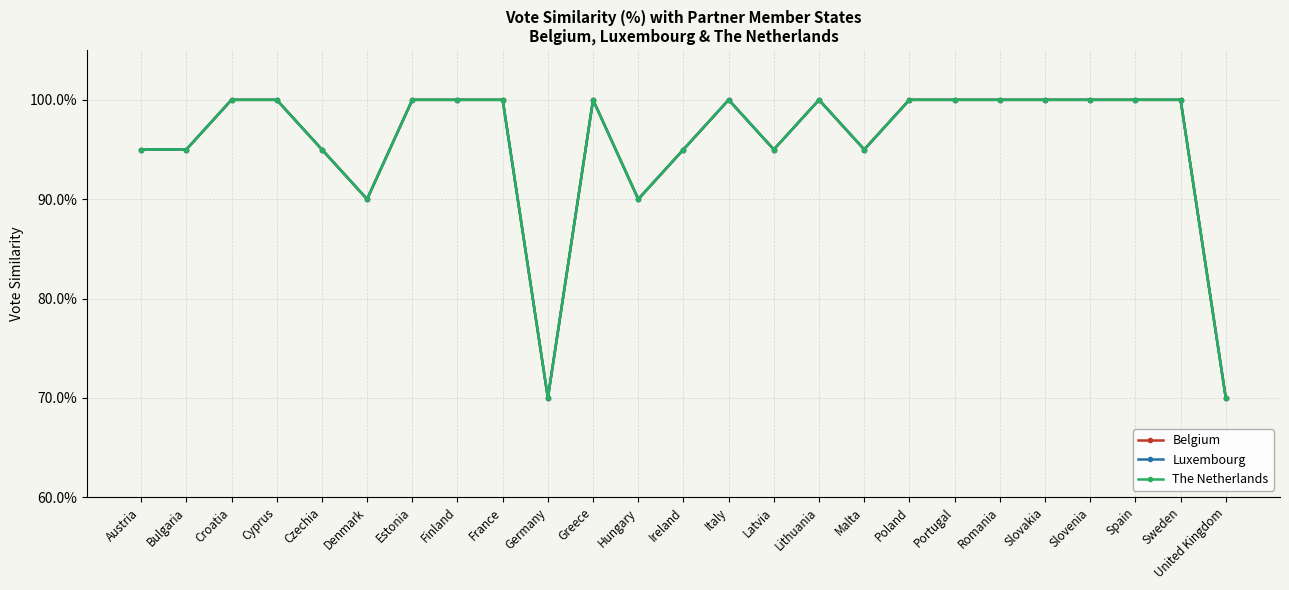

Reading left to right, extract all data points from this chart.

Belgium: Austria=0.9	Bulgaria=0.9	Croatia=1.0	Cyprus=1.0	Czechia=0.9	Denmark=0.9	Estonia=1.0	Finland=1.0	France=1.0	Germany=0.7	Greece=1.0	Hungary=0.9	Ireland=0.9	Italy=1.0	Latvia=0.9	Lithuania=1.0	Malta=0.9	Poland=1.0	Portugal=1.0	Romania=1.0	Slovakia=1.0	Slovenia=1.0	Spain=1.0	Sweden=1.0	United Kingdom=0.7
Luxembourg: Austria=0.9	Bulgaria=0.9	Croatia=1.0	Cyprus=1.0	Czechia=0.9	Denmark=0.9	Estonia=1.0	Finland=1.0	France=1.0	Germany=0.7	Greece=1.0	Hungary=0.9	Ireland=0.9	Italy=1.0	Latvia=0.9	Lithuania=1.0	Malta=0.9	Poland=1.0	Portugal=1.0	Romania=1.0	Slovakia=1.0	Slovenia=1.0	Spain=1.0	Sweden=1.0	United Kingdom=0.7
The Netherlands: Austria=0.9	Bulgaria=0.9	Croatia=1.0	Cyprus=1.0	Czechia=0.9	Denmark=0.9	Estonia=1.0	Finland=1.0	France=1.0	Germany=0.7	Greece=1.0	Hungary=0.9	Ireland=0.9	Italy=1.0	Latvia=0.9	Lithuania=1.0	Malta=0.9	Poland=1.0	Portugal=1.0	Romania=1.0	Slovakia=1.0	Slovenia=1.0	Spain=1.0	Sweden=1.0	United Kingdom=0.7